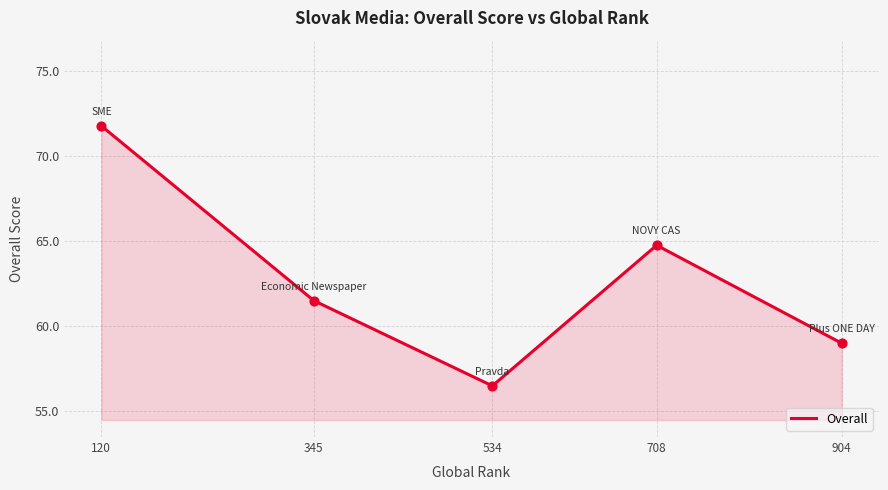

Which has a higher value, 534 or 120?

120